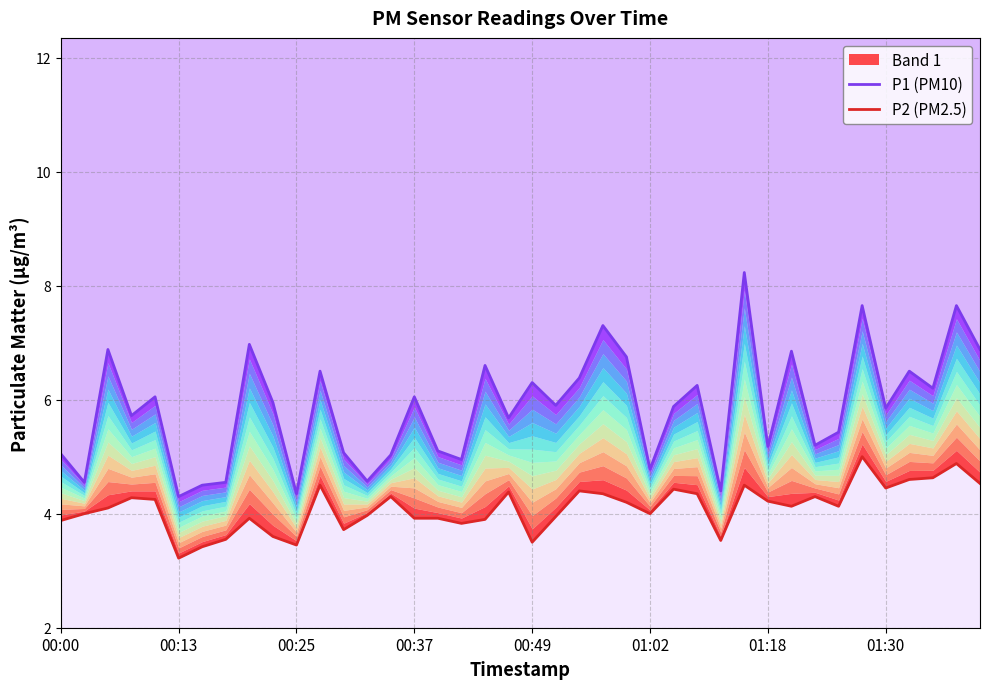

Rank the series by their maximum value, from highest to lowest.

P1 (PM10), P2 (PM2.5)